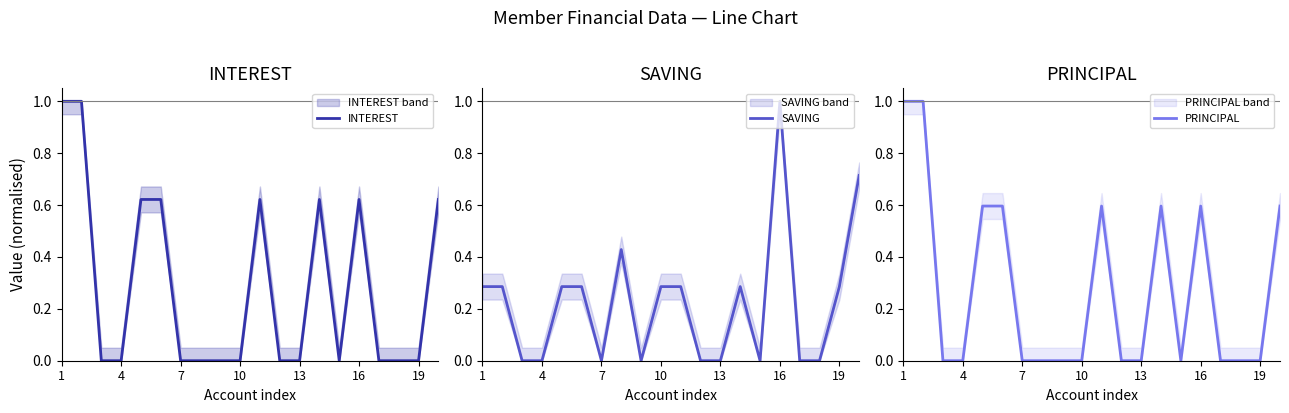

In INTEREST, how many points are higher than both neighbors (excluding endpoints)?

3